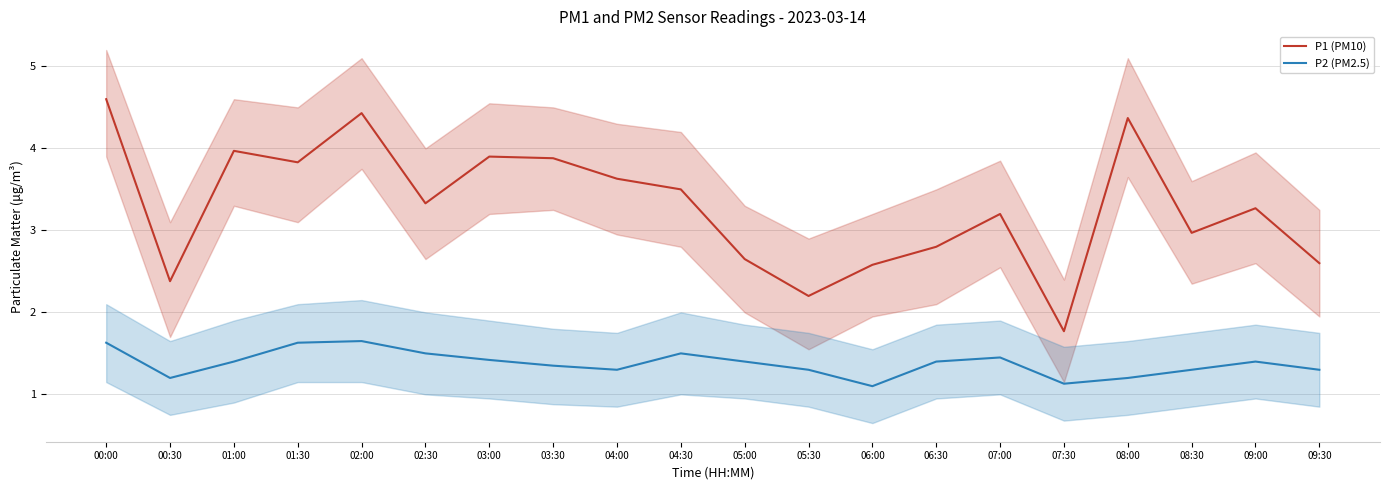

What is the difference between the maximum and minimum values in the P2 (PM2.5) series?

0.5